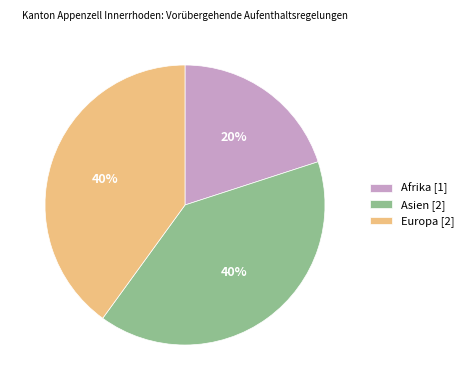

Do Asien [2] and Europa [2] together represent more than half of the pie?

Yes